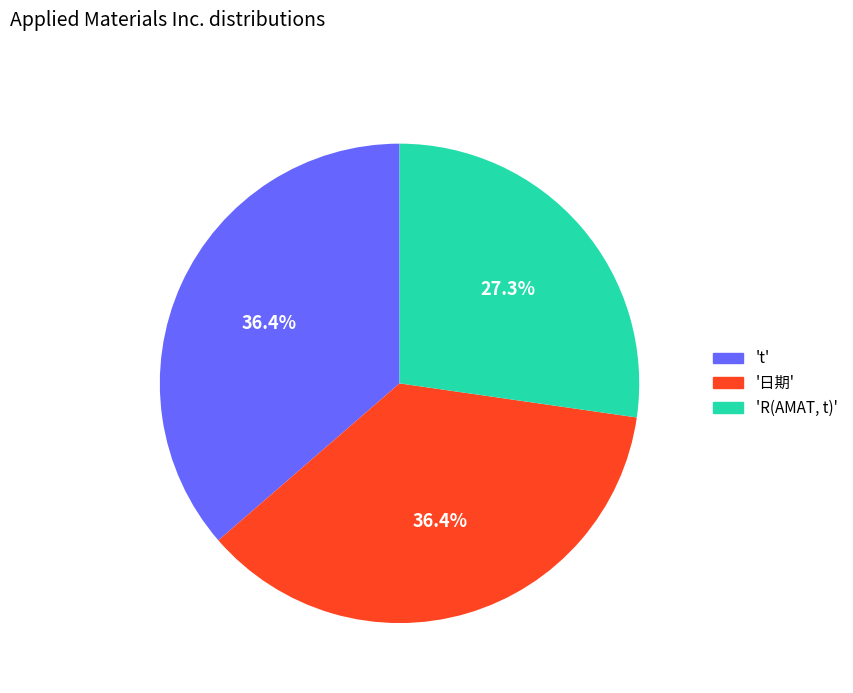

Is the sum of 'R(AMAT, t)' and 't' greater than half?

Yes